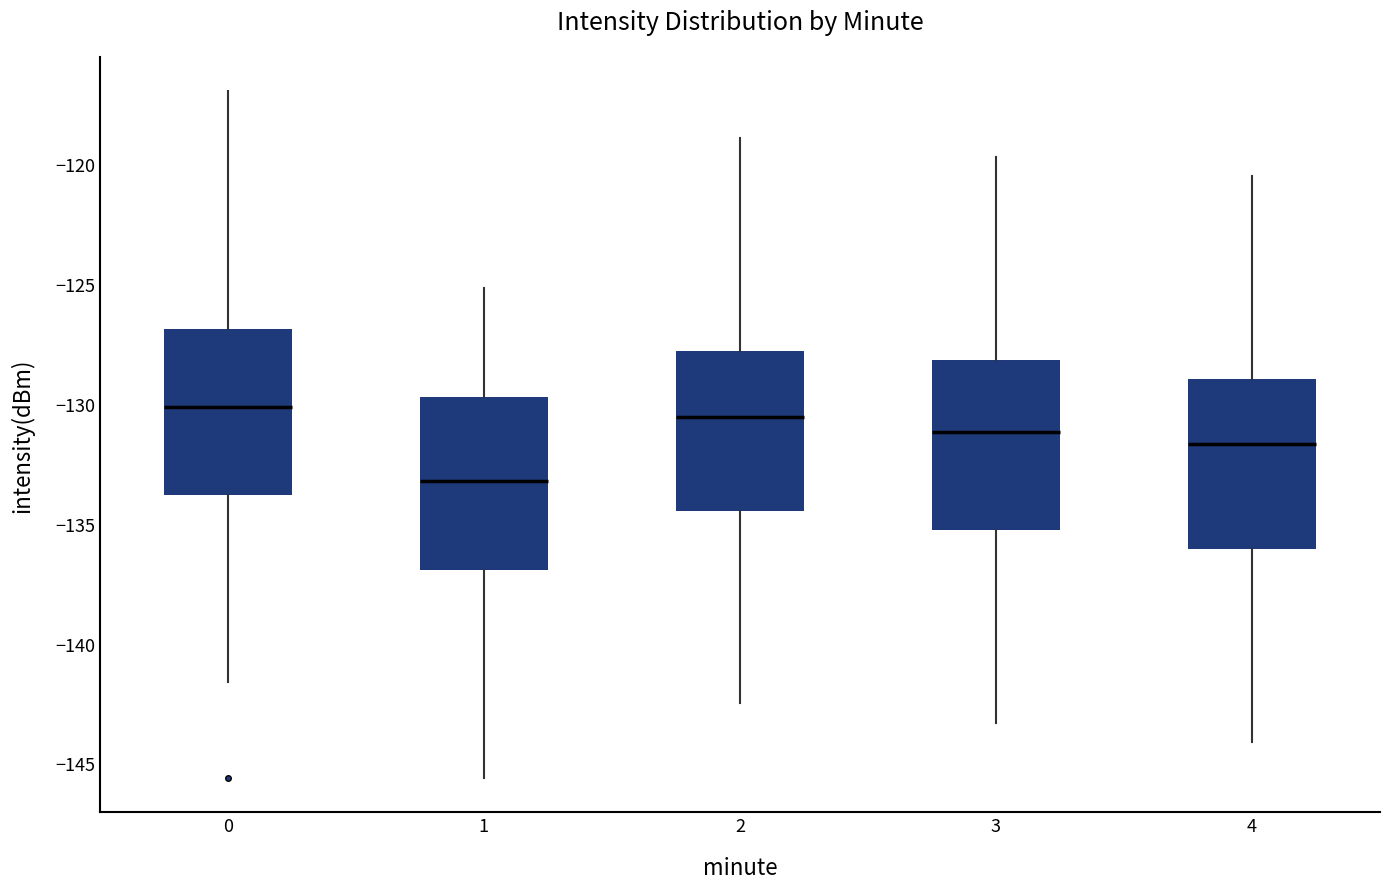

Reading left to right, read every box against the y-axis: the position of its median line, the range the box covers, and the ends of its whiskers. The values are not printed on the chart, so give them approximately, as read against the axis.

0: median -130.0, box -134.0 to -127.0, whiskers -141.5 to -117.0
1: median -133.0, box -137.0 to -129.5, whiskers -145.5 to -125.0
2: median -130.5, box -134.5 to -128.0, whiskers -142.5 to -119.0
3: median -131.0, box -135.0 to -128.0, whiskers -143.5 to -119.5
4: median -131.5, box -136.0 to -129.0, whiskers -144.0 to -120.5